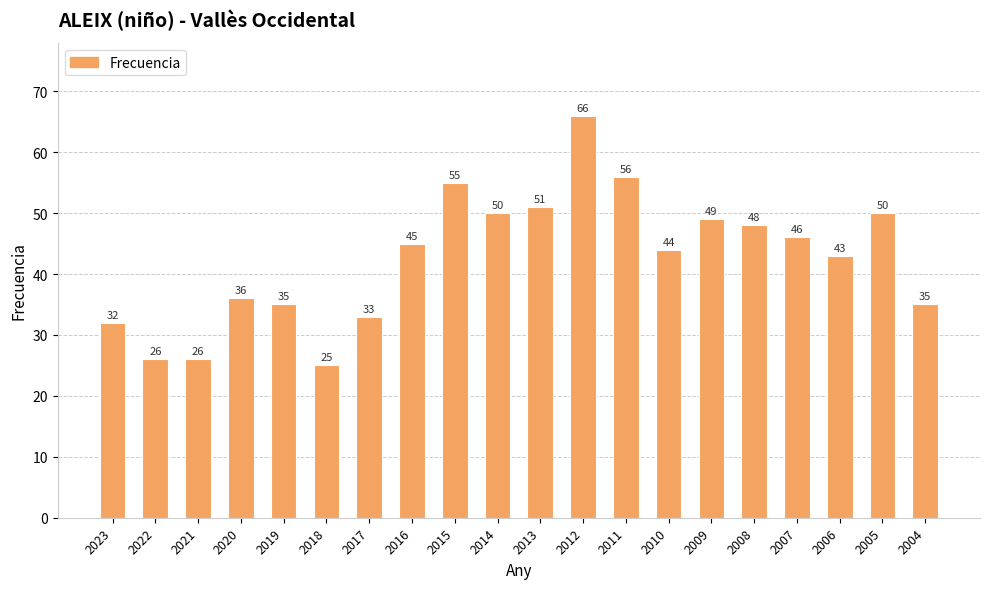

Between 2017 and 2011, which is larger?

2011